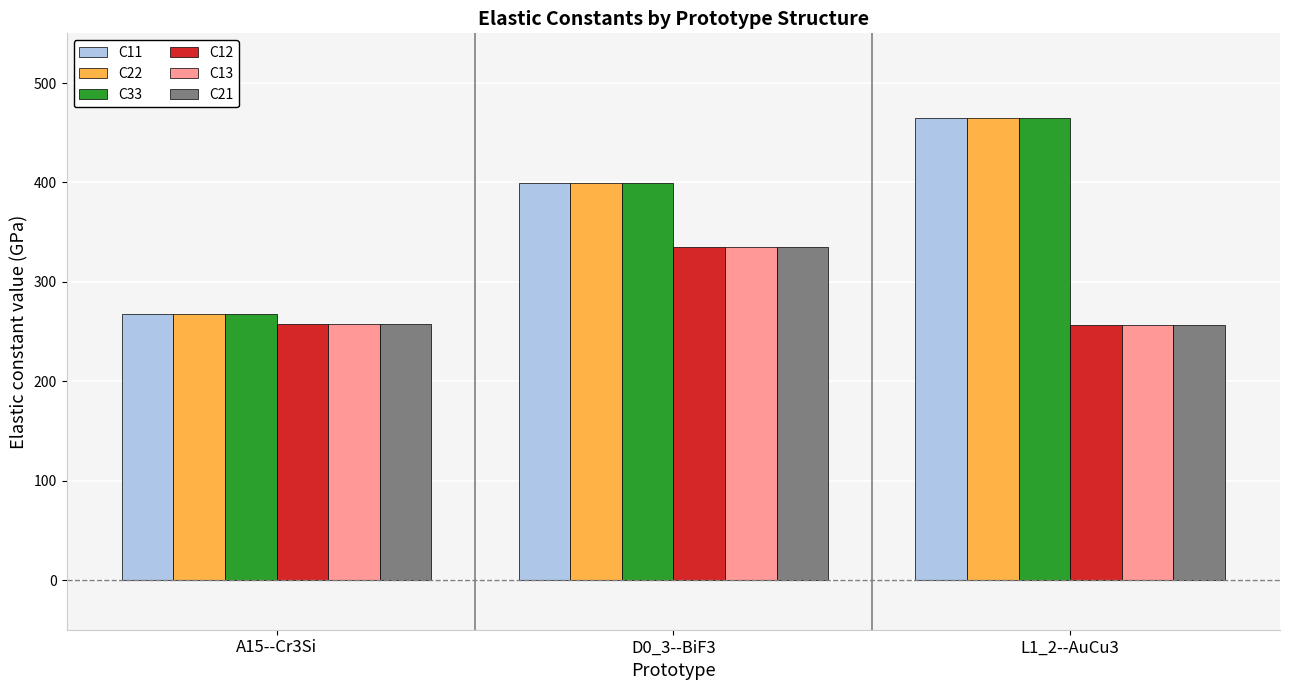

What value does the C13 series have at A15--Cr3Si?

257.3